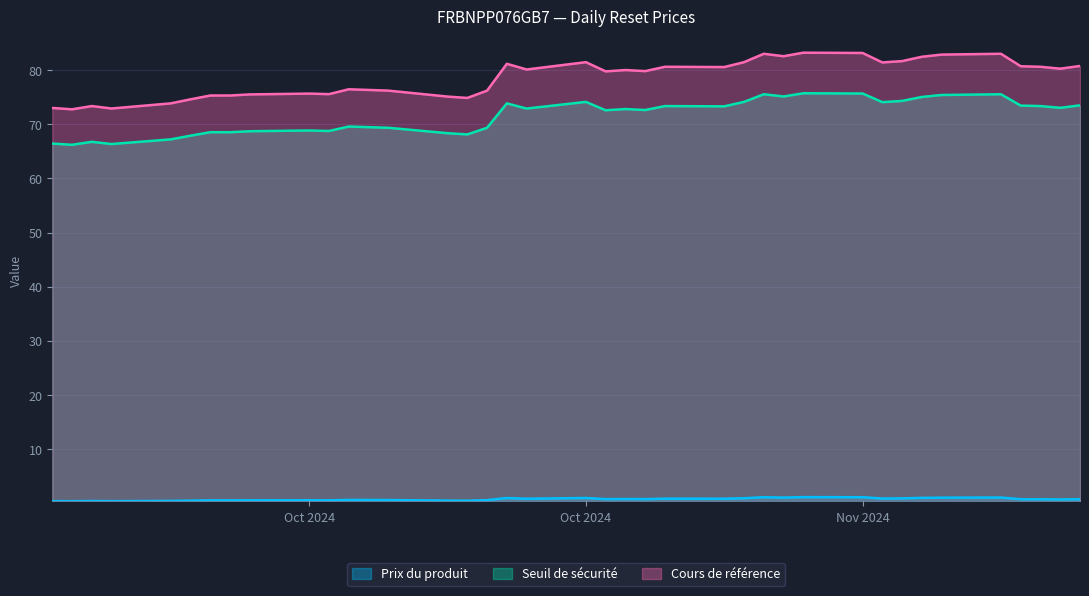

List the series in order of their peak value, lowest first.

Prix du produit, Seuil de sécurité, Cours de référence